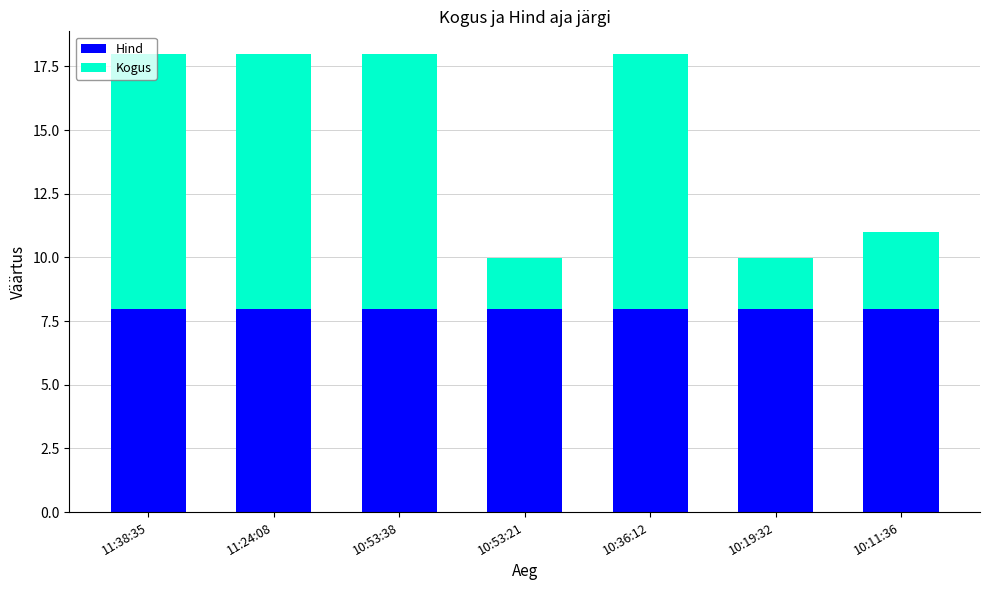

What is the average value of the Hind series?

8.0